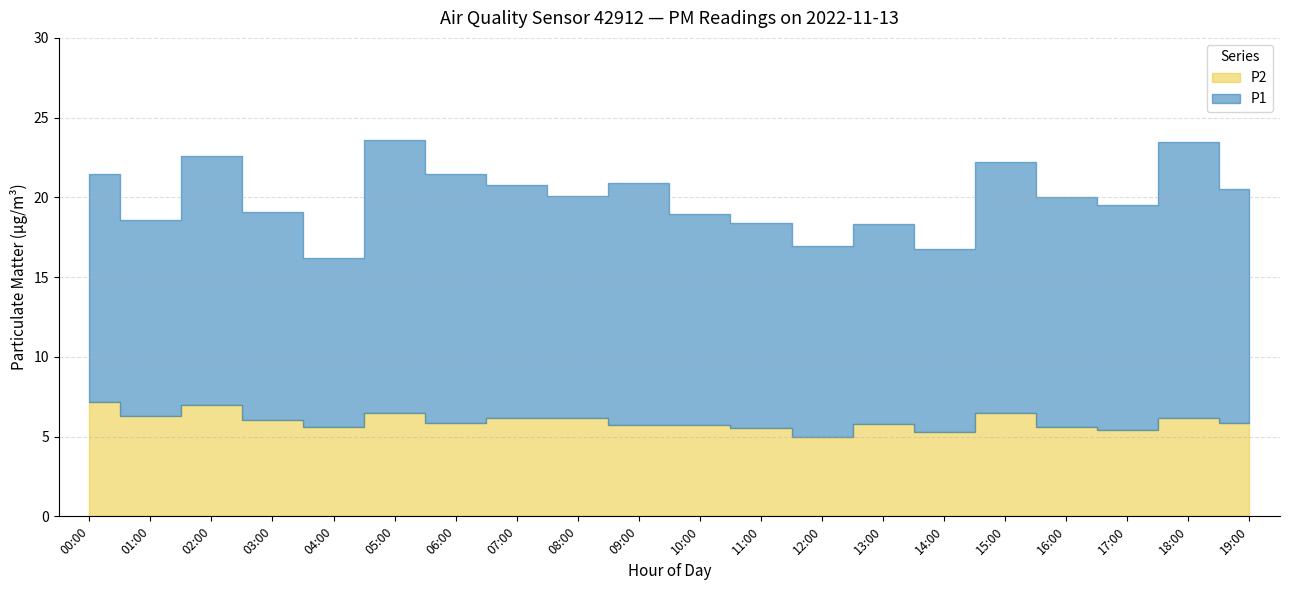

Which series has the largest total across all categories?

P1